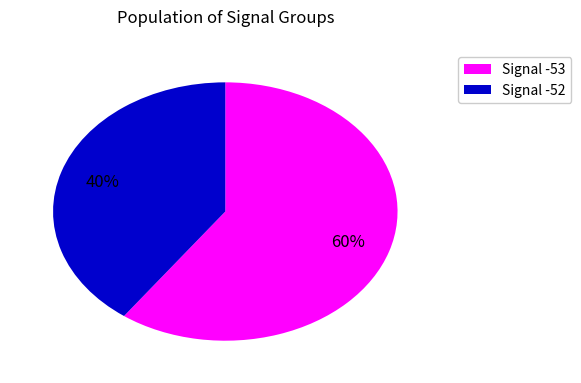

To the nearest percent, what is the average slice percentage?

50%